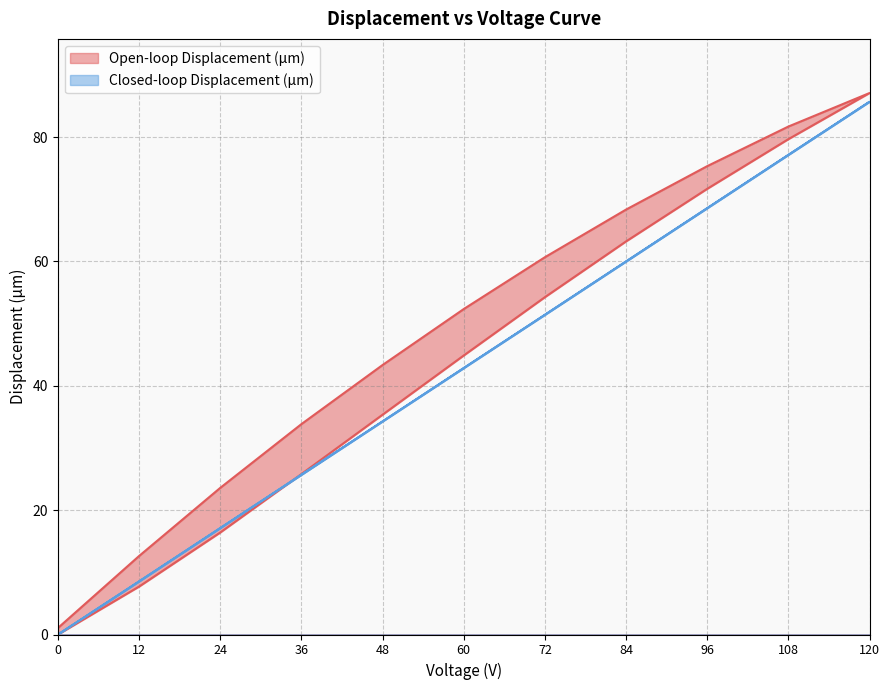

What is the sum of the Closed-loop Displacement (µm) values at 12 and 108?

85.7